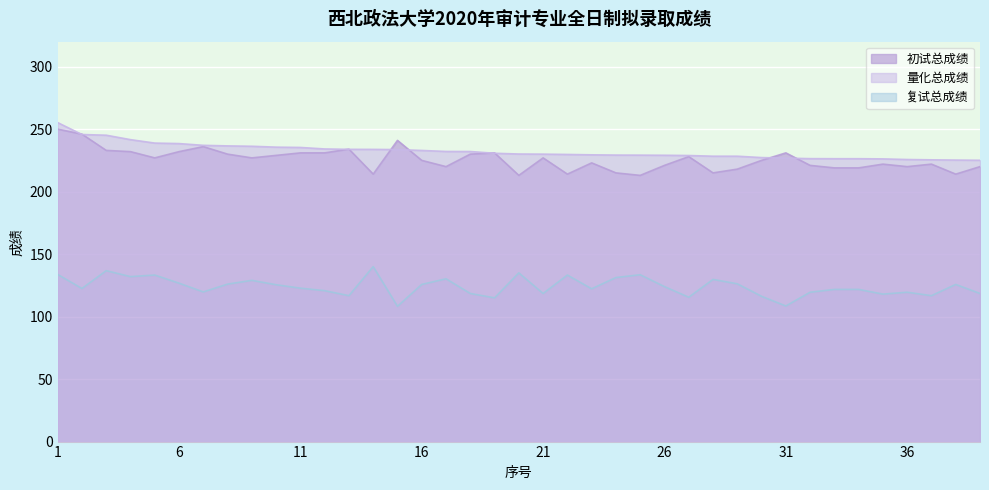

What is the lowest value of the 量化总成绩 series?

225.1